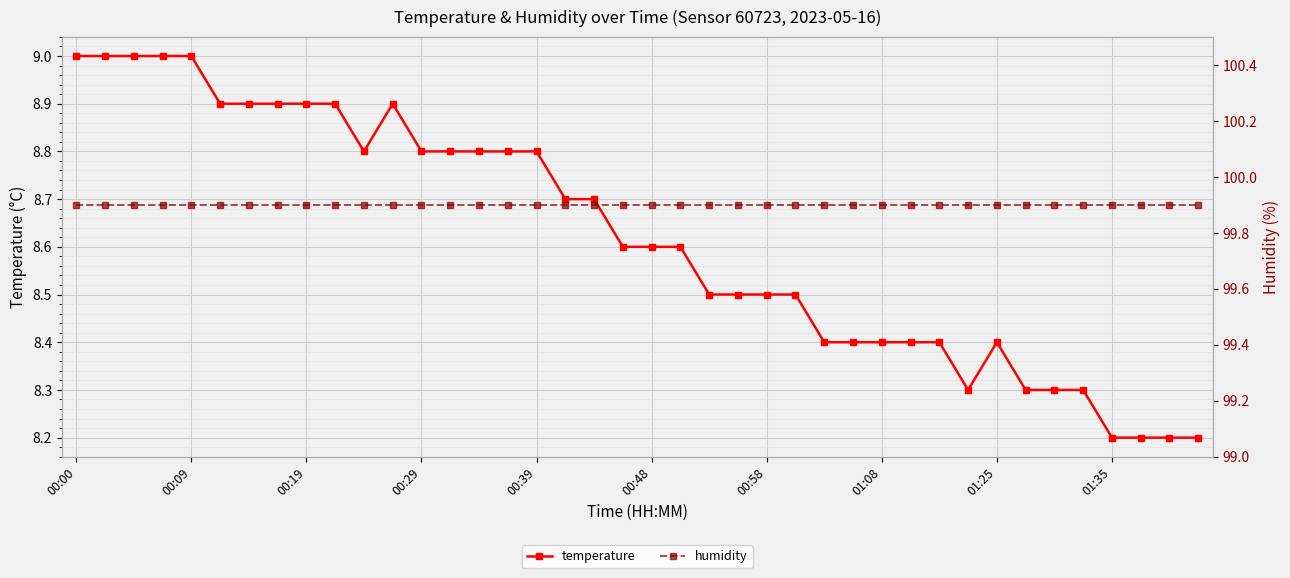

What is the minimum value for temperature?

8.2